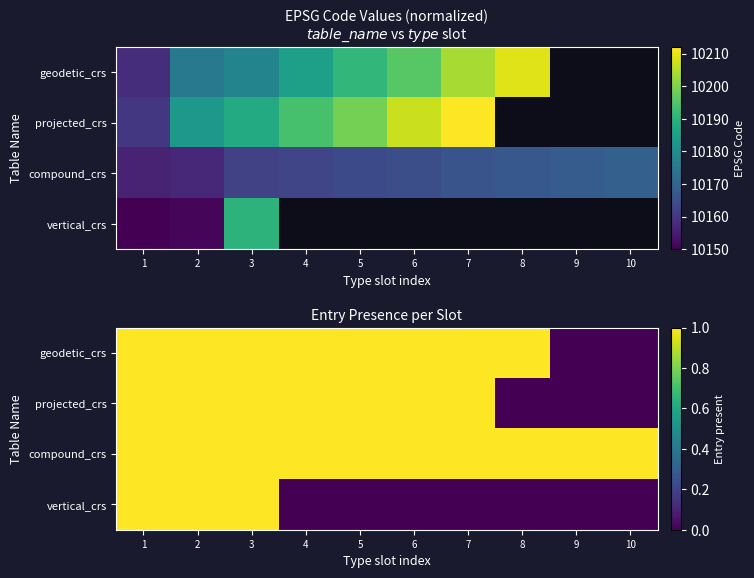

Which series has the widest spread of values?

geodetic_crs